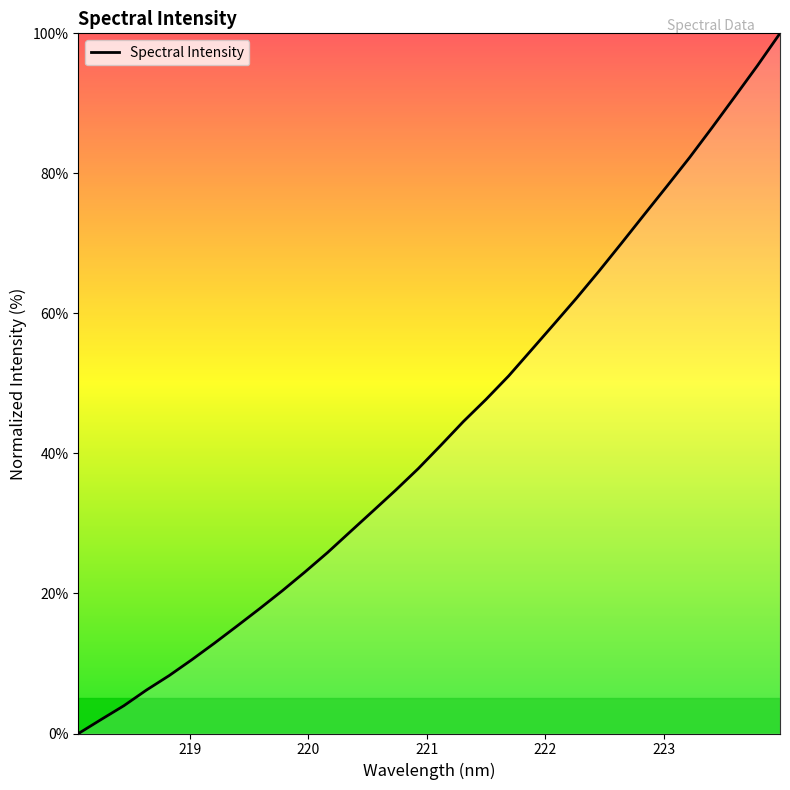

What is the difference between the second highest and second lowest values?

93.4